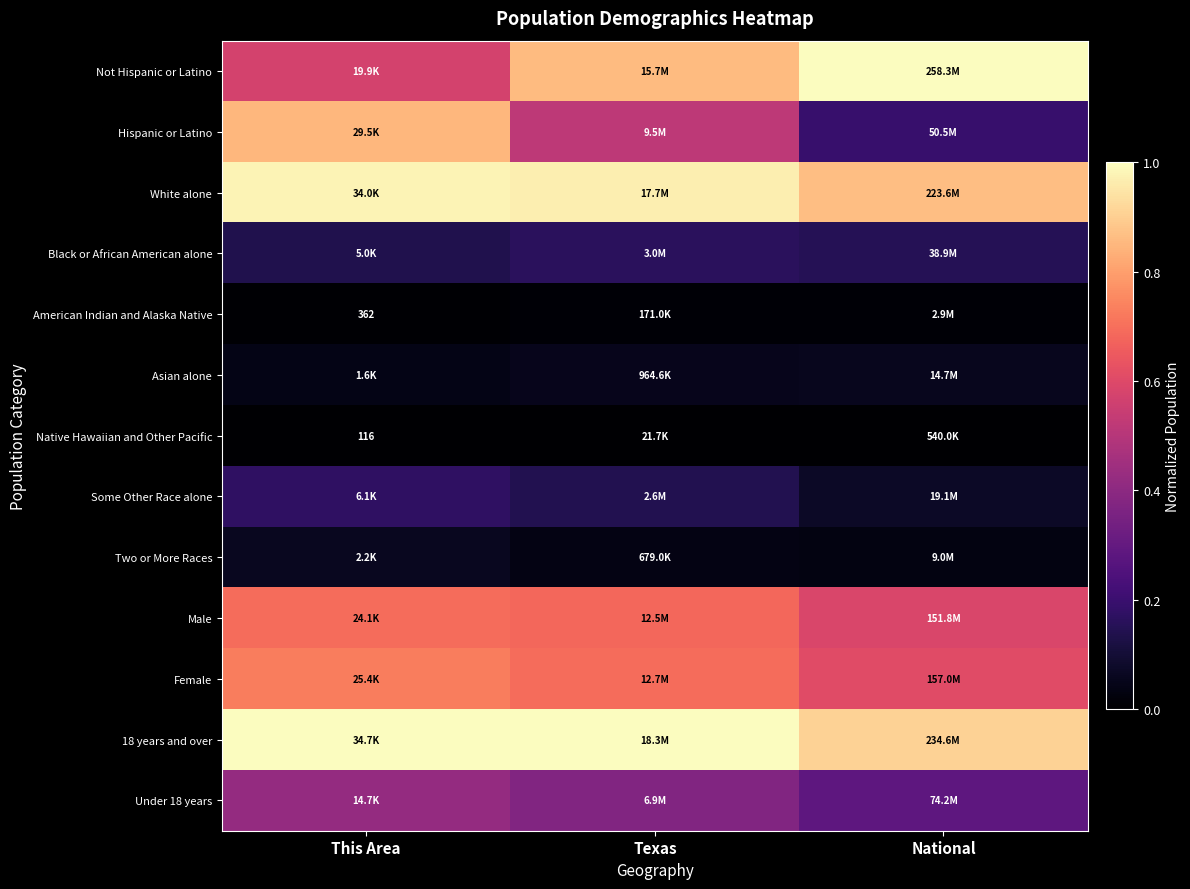

List the series in order of their peak value, lowest first.

Native Hawaiian and Other Pacific, American Indian and Alaska Native, Asian alone, Two or More Races, Black or African American alone, Some Other Race alone, Under 18 years, Male, Female, Hispanic or Latino, White alone, Not Hispanic or Latino, 18 years and over